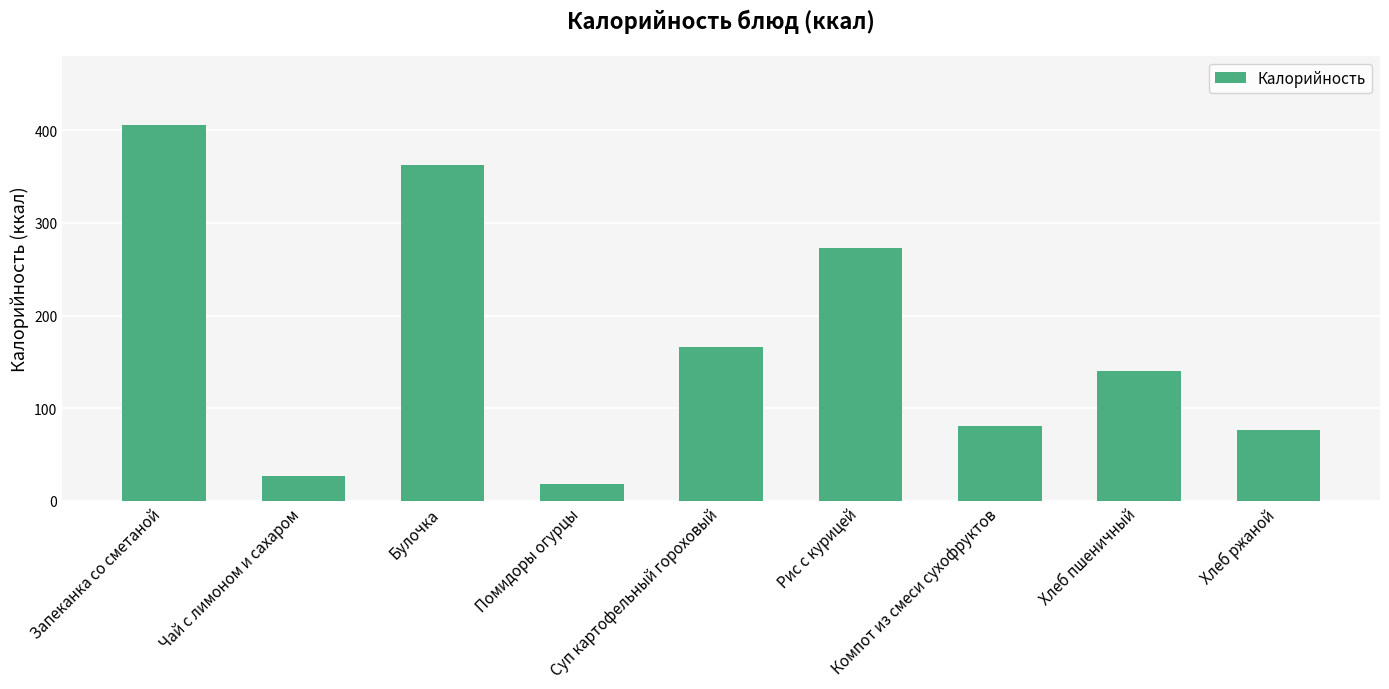

Is it true that the value at Хлеб пшеничный is 52.1?

False